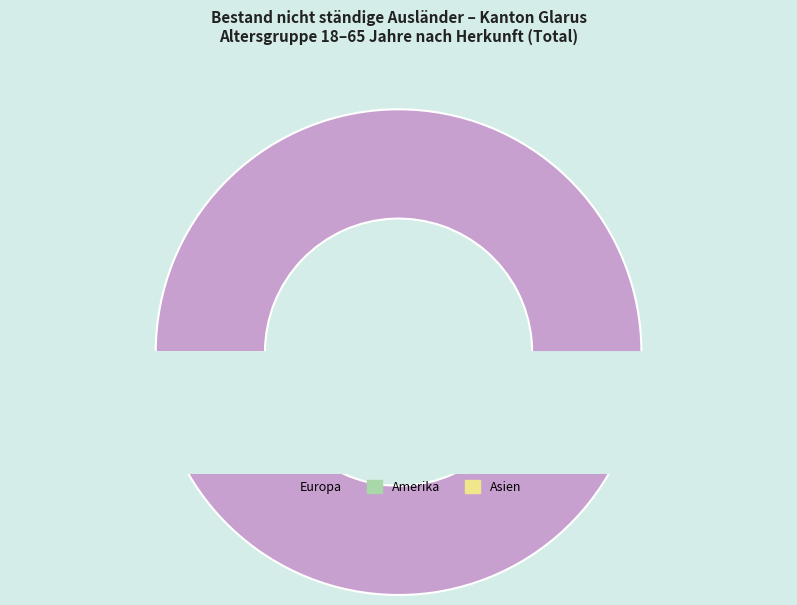

Does any single category account for the majority?

Yes